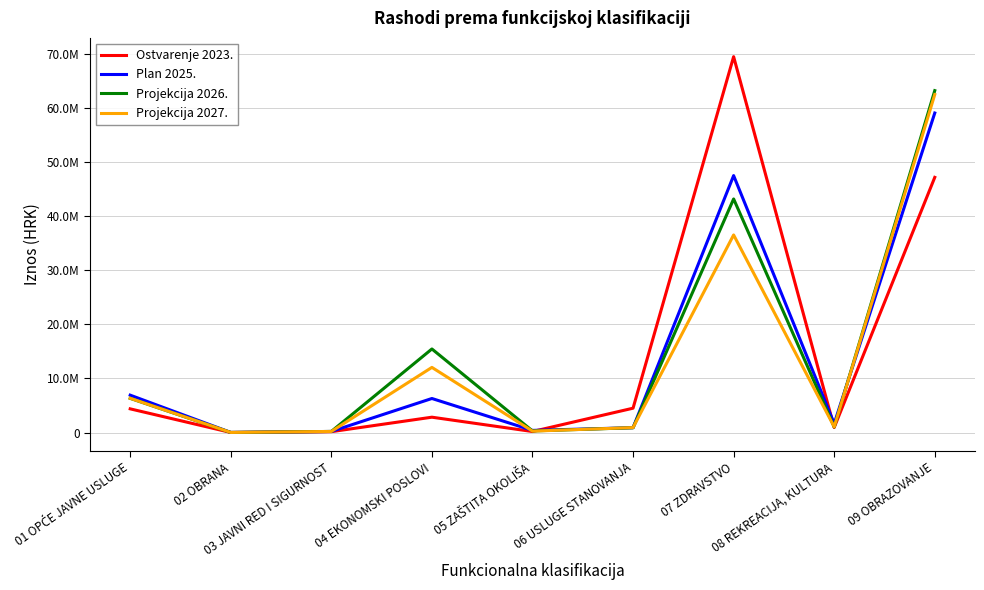

Rank the series by their maximum value, from lowest to highest.

Plan 2025., Projekcija 2027., Projekcija 2026., Ostvarenje 2023.